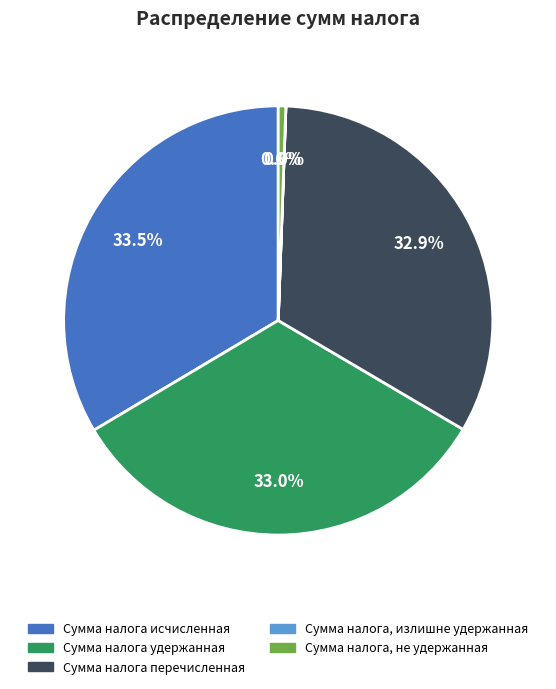

Does any single category account for the majority?

No